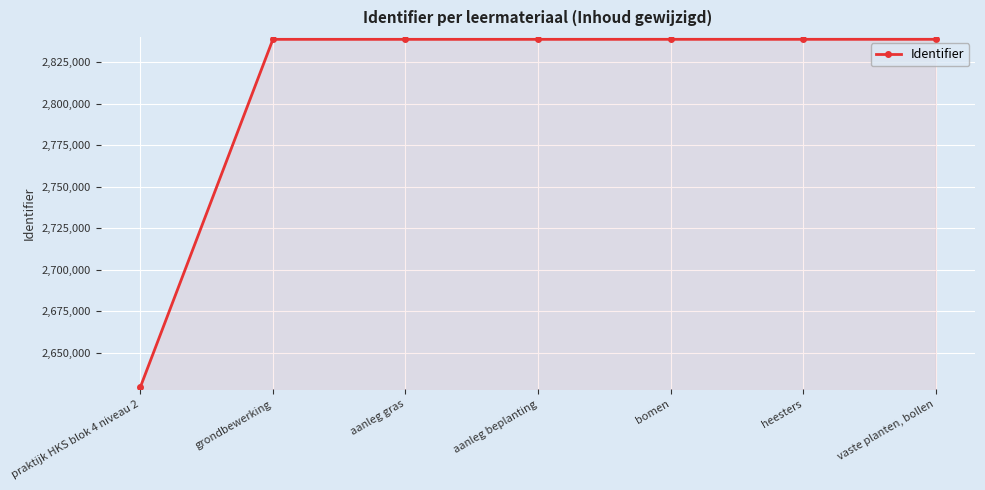

The chart shows a value of 2838922 at grondbewerking. True or false?

True